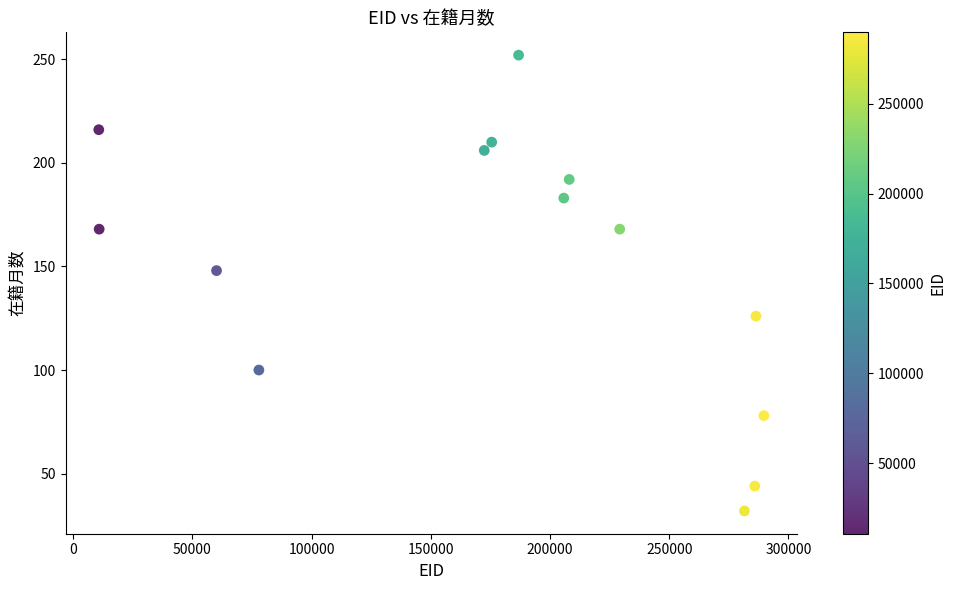

What Y value in the scatter plot is closest to 142?

148